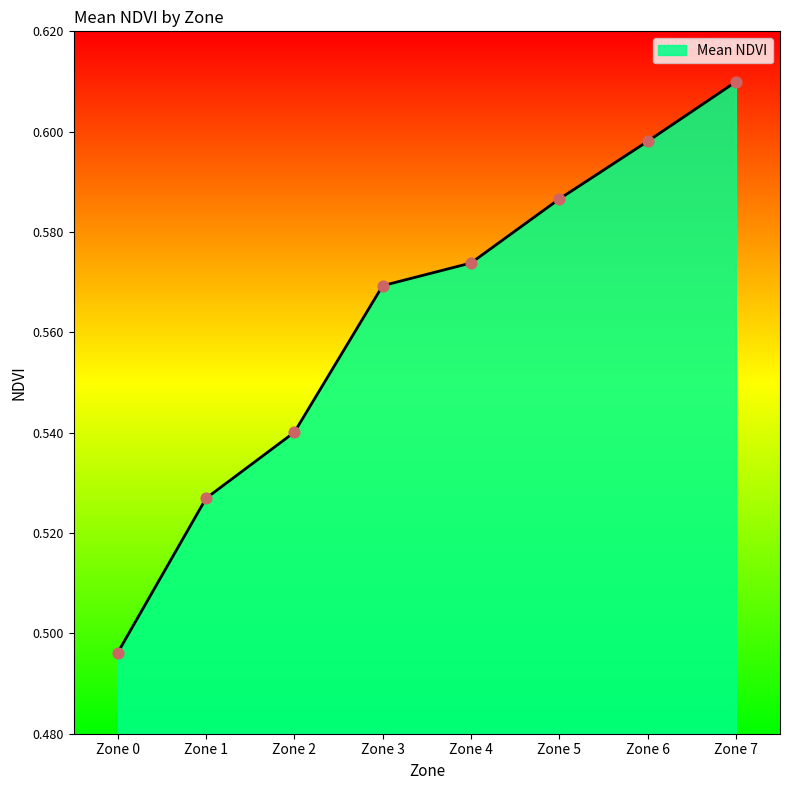

Which has a higher value, Zone 5 or Zone 6?

Zone 6